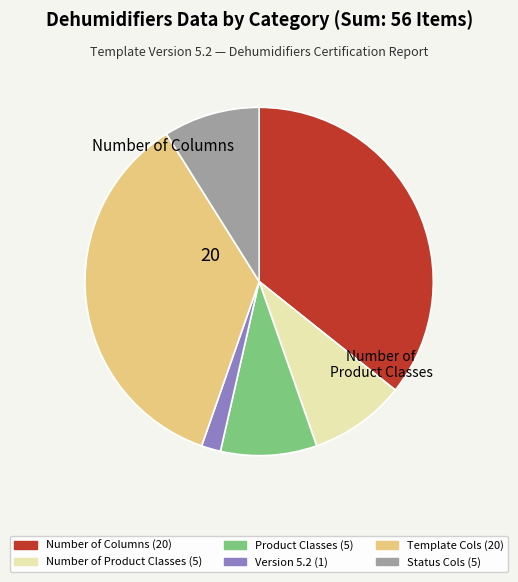

Is there a majority slice in this chart?

No